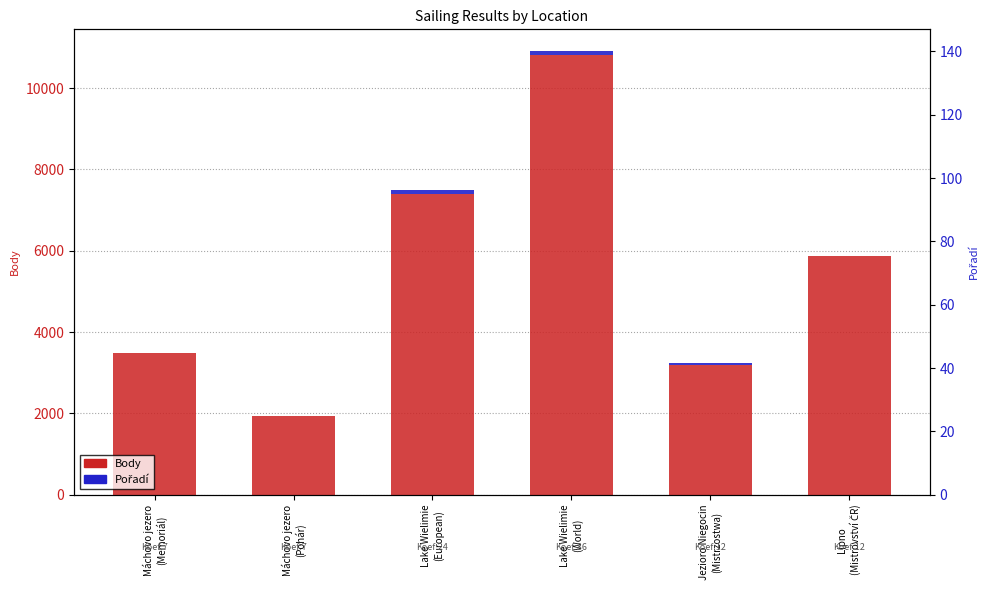

What is the greatest value displayed?

10804